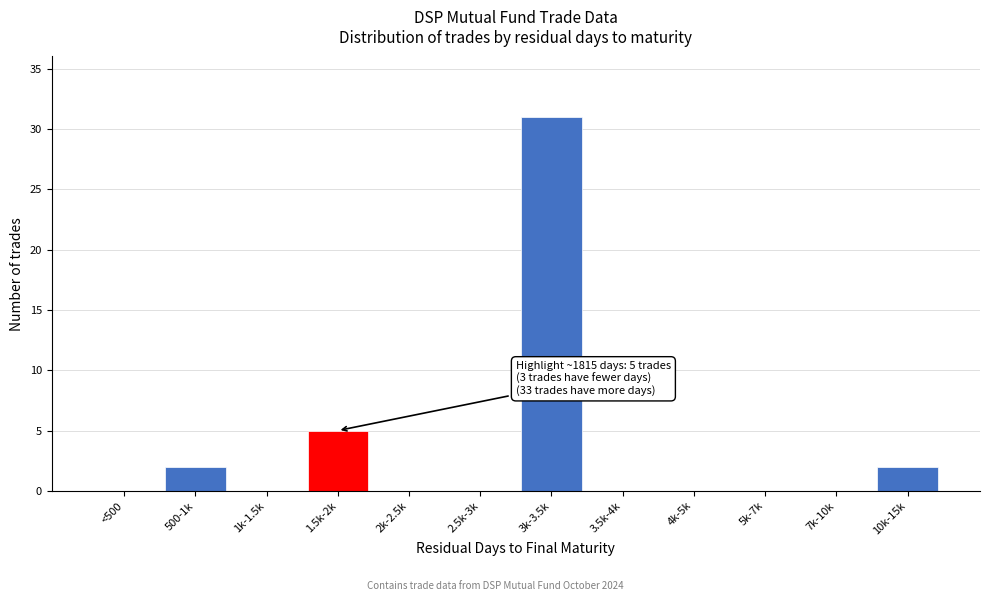

Reading left to right, what are all the values shown in this chart?

<500=0	500-1k=2	1k-1.5k=0	1.5k-2k=5	2k-2.5k=0	2.5k-3k=0	3k-3.5k=31	3.5k-4k=0	4k-5k=0	5k-7k=0	7k-10k=0	10k-15k=2